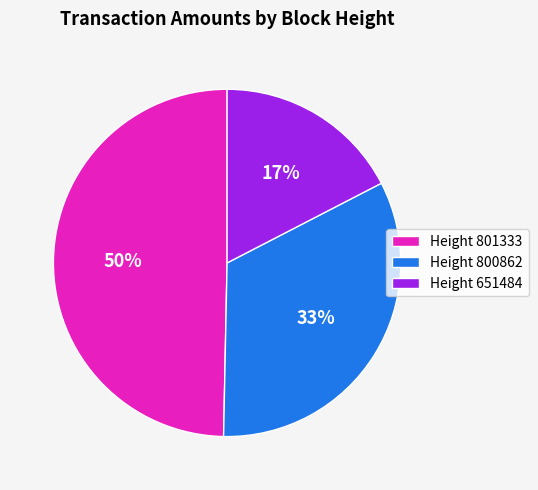

Which slice is the largest?

Height 801333